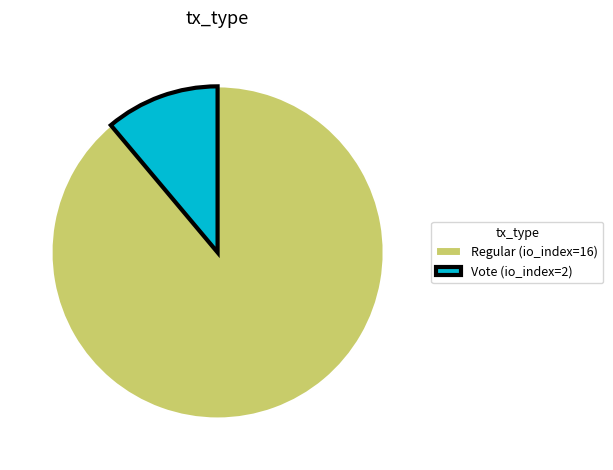

What is the largest slice in the pie chart?

Regular (io_index=16)